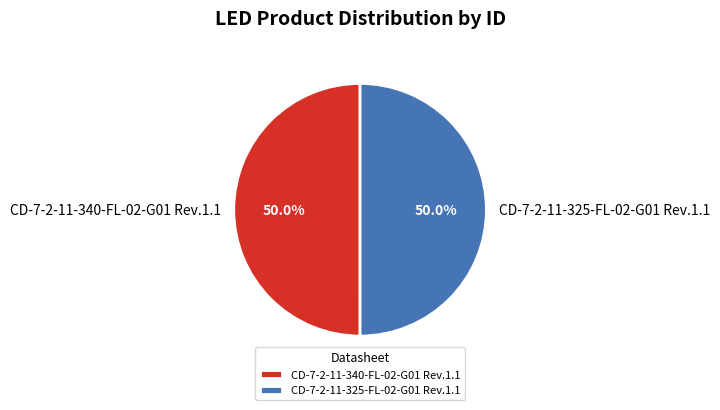

What is the ratio of the value at CD-7-2-11-340-FL-02-G01 Rev.1.1 to the value at CD-7-2-11-325-FL-02-G01 Rev.1.1?

1.0